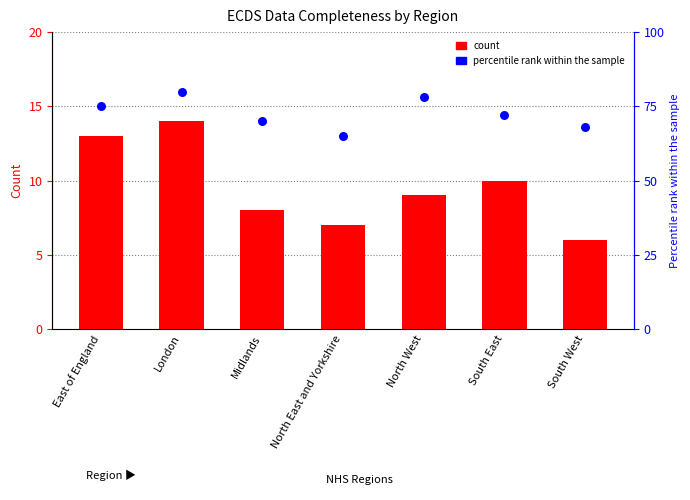

Which series has the largest total across all categories?

percentile rank within the sample